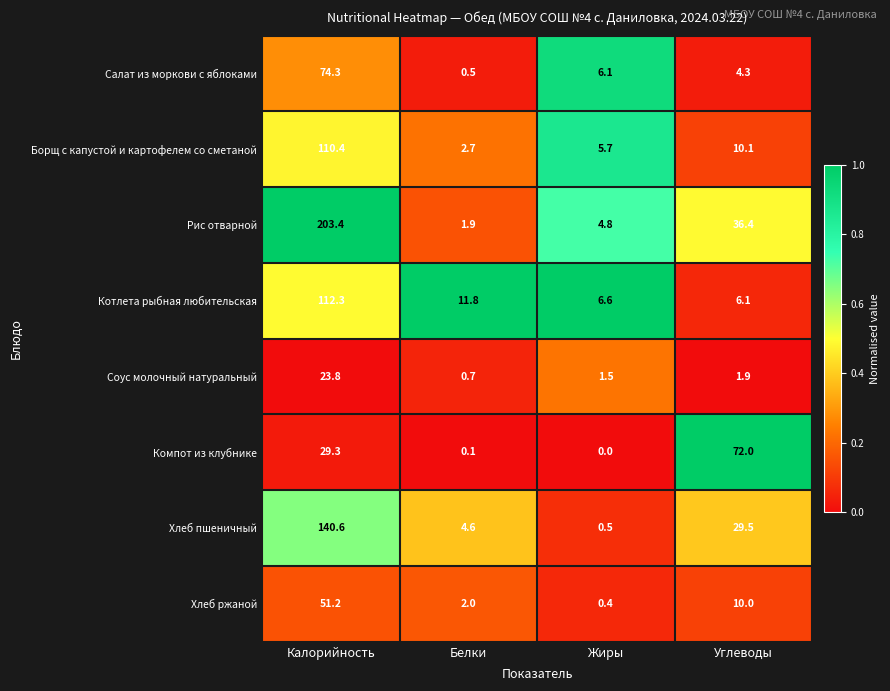

At Белки, list the series in order from largest to smallest.

Котлета рыбная любительская, Хлеб пшеничный, Борщ с капустой и картофелем со сметаной, Хлеб ржаной, Рис отварной, Соус молочный натуральный, Салат из моркови с яблоками, Компот из клубнике